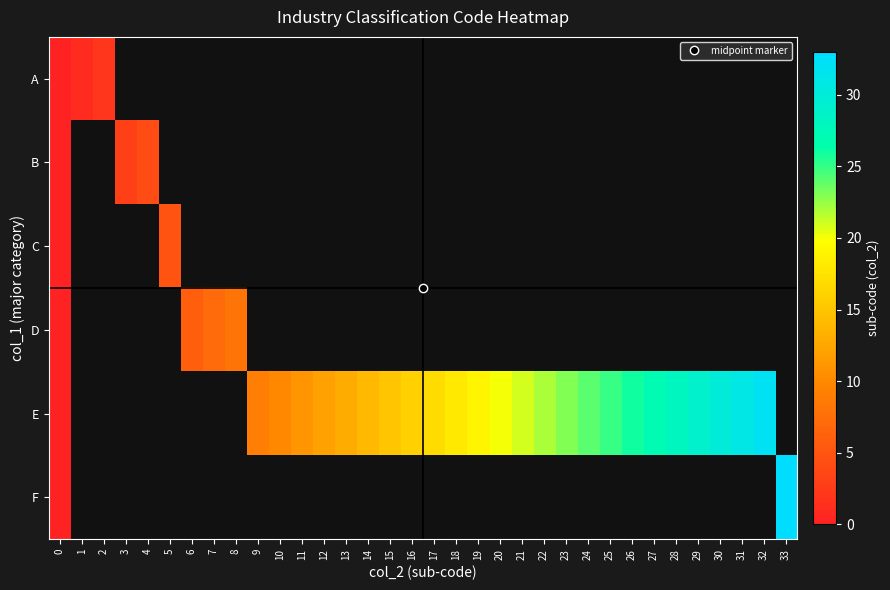

How many distinct data groups are displayed?

6